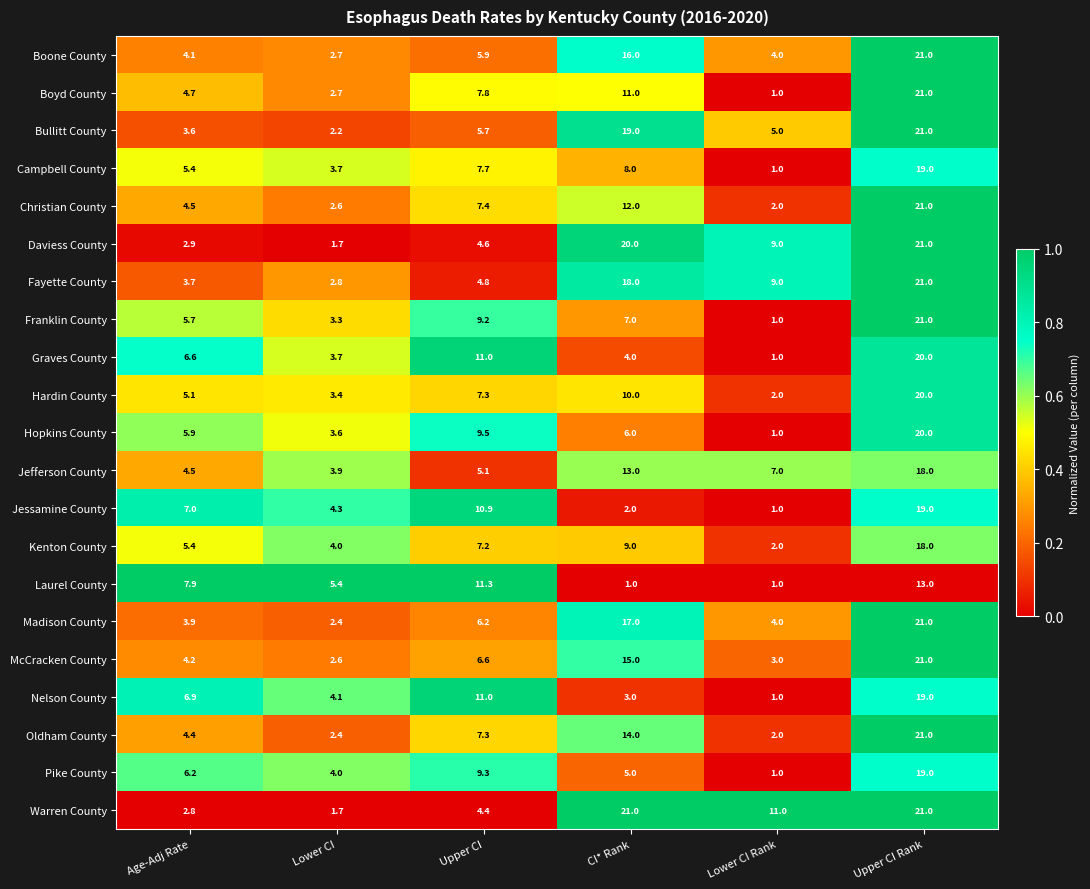

What is the average value of the Boone County series?

9.0